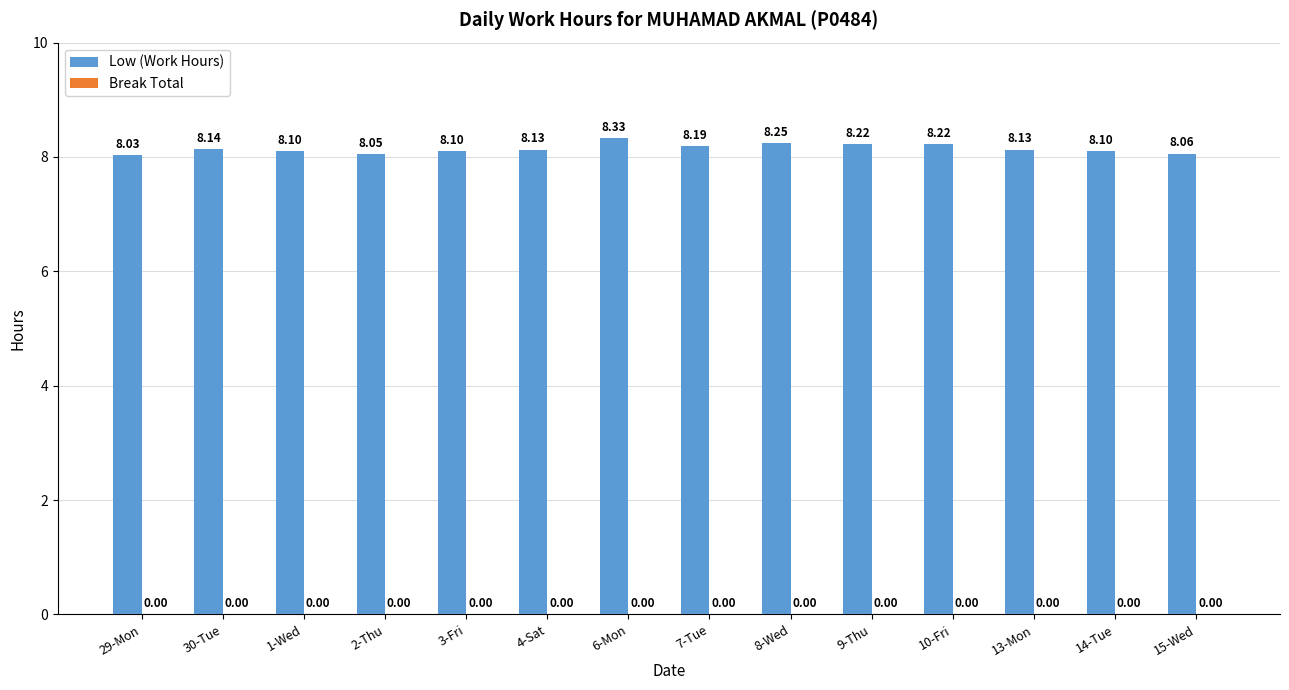

What is the change in value from 29-Mon to 4-Sat?

+0.1